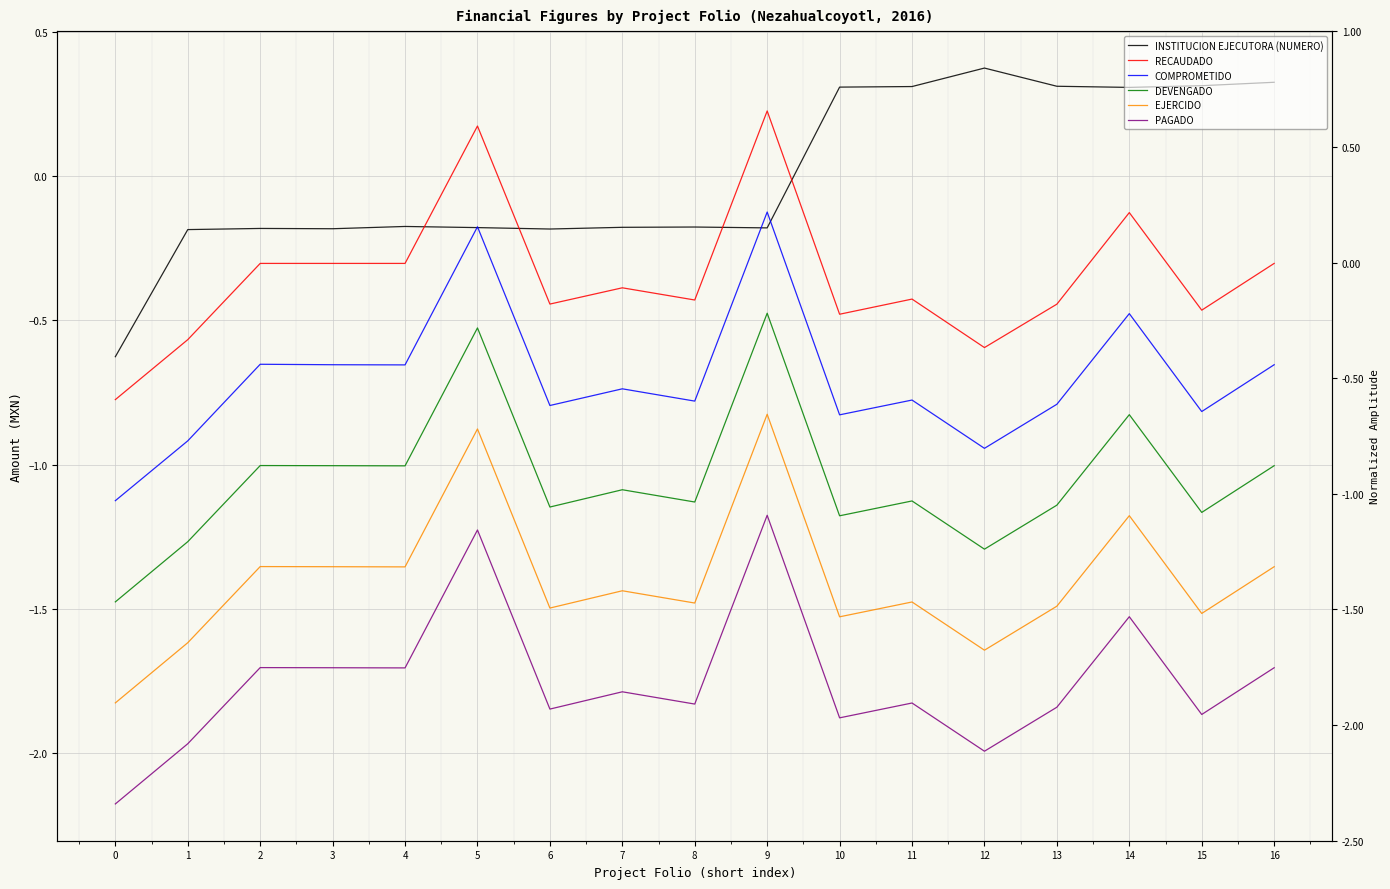

Reading left to right, transcribe all the data shown in this chart.

INSTITUCION EJECUTORA (NUMERO): 0=-0.6	1=-0.2	2=-0.2	3=-0.2	4=-0.2	5=-0.2	6=-0.2	7=-0.2	8=-0.2	9=-0.2	10=0.3	11=0.3	12=0.4	13=0.3	14=0.3	15=0.3	16=0.3
RECAUDADO: 0=-0.8	1=-0.6	2=-0.3	3=-0.3	4=-0.3	5=0.2	6=-0.4	7=-0.4	8=-0.4	9=0.2	10=-0.5	11=-0.4	12=-0.6	13=-0.4	14=-0.1	15=-0.5	16=-0.3
COMPROMETIDO: 0=-1.1	1=-0.9	2=-0.7	3=-0.7	4=-0.7	5=-0.2	6=-0.8	7=-0.7	8=-0.8	9=-0.1	10=-0.8	11=-0.8	12=-0.9	13=-0.8	14=-0.5	15=-0.8	16=-0.7
DEVENGADO: 0=-1.5	1=-1.3	2=-1.0	3=-1.0	4=-1.0	5=-0.5	6=-1.1	7=-1.1	8=-1.1	9=-0.5	10=-1.2	11=-1.1	12=-1.3	13=-1.1	14=-0.8	15=-1.2	16=-1.0
EJERCIDO: 0=-1.8	1=-1.6	2=-1.4	3=-1.4	4=-1.4	5=-0.9	6=-1.5	7=-1.4	8=-1.5	9=-0.8	10=-1.5	11=-1.5	12=-1.6	13=-1.5	14=-1.2	15=-1.5	16=-1.4
PAGADO: 0=-2.2	1=-2.0	2=-1.7	3=-1.7	4=-1.7	5=-1.2	6=-1.8	7=-1.8	8=-1.8	9=-1.2	10=-1.9	11=-1.8	12=-2.0	13=-1.8	14=-1.5	15=-1.9	16=-1.7